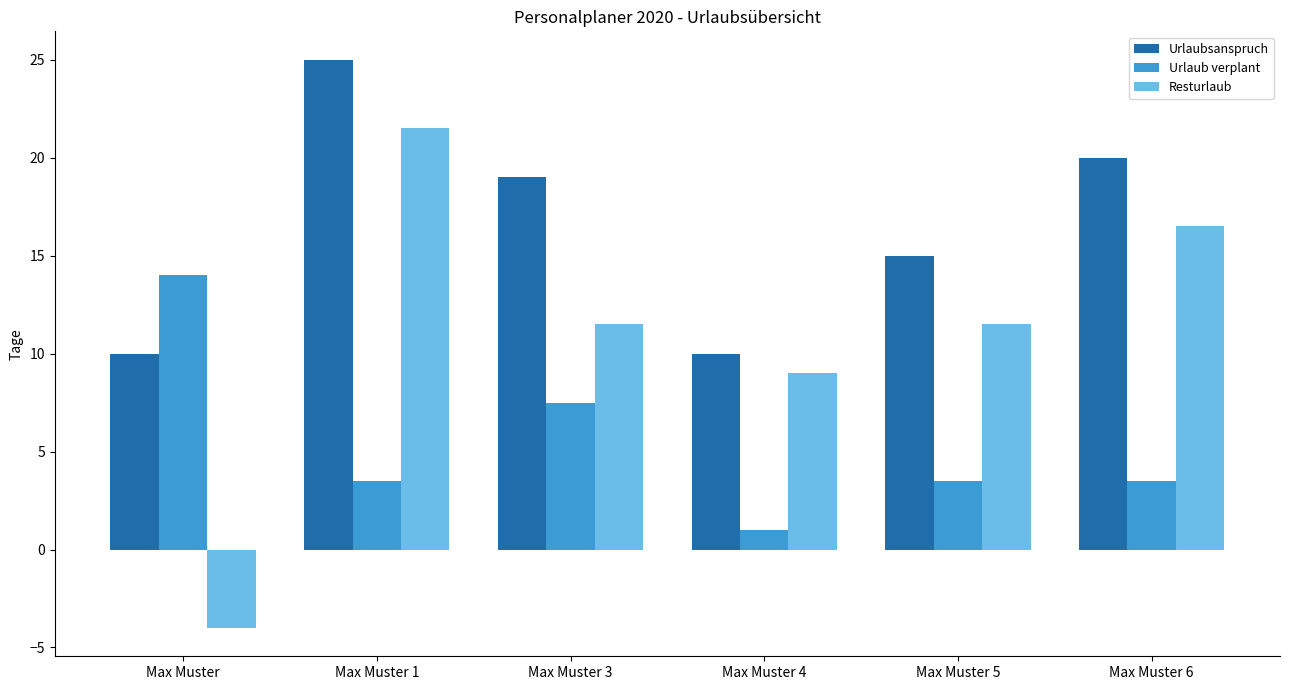

The value of Urlaub verplant at Max Muster is 14.0. True or false?

True